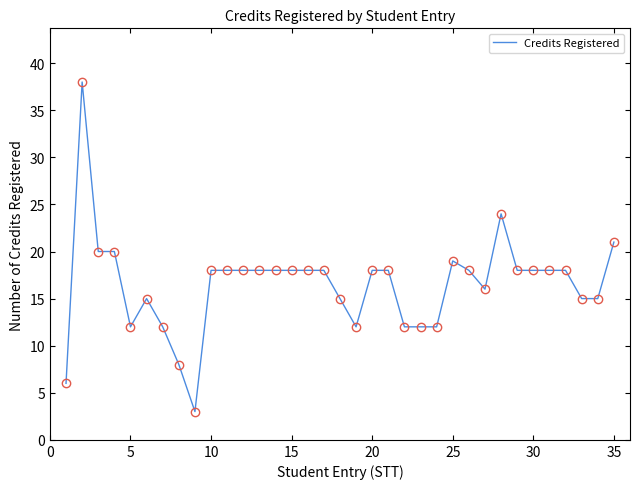

What is the greatest value displayed?

38